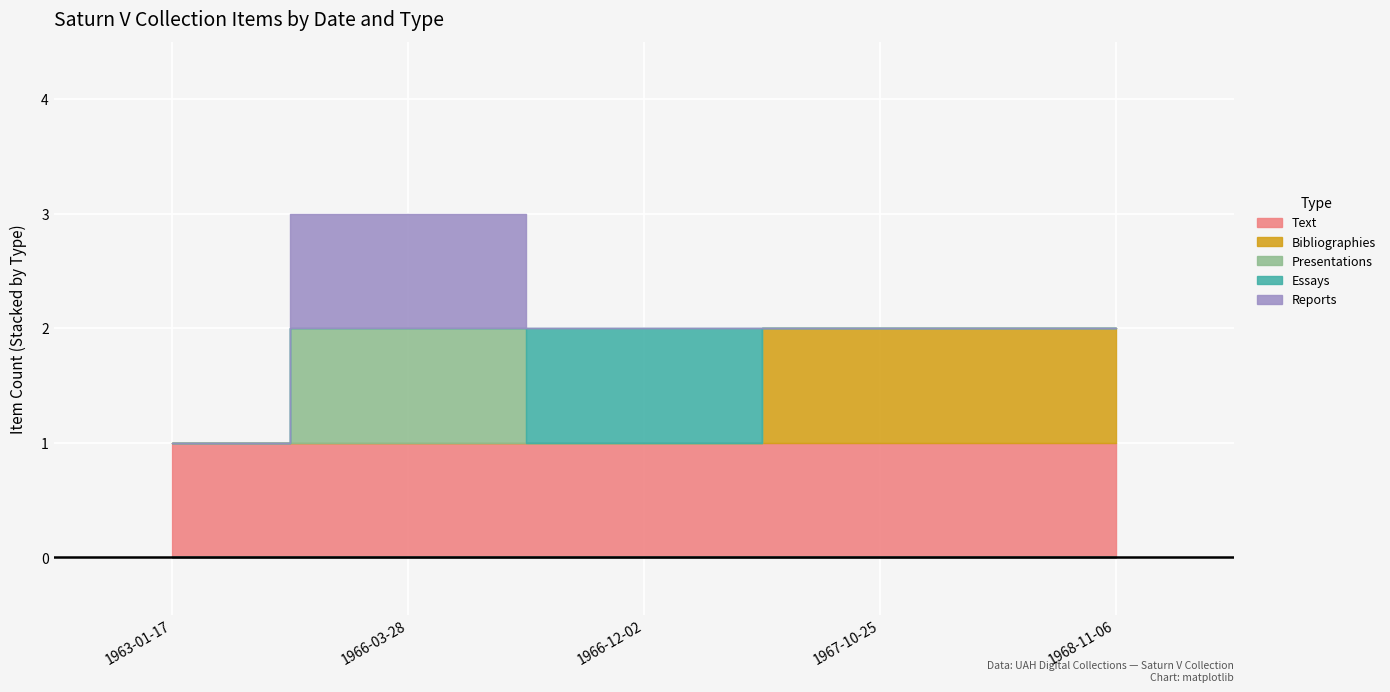

Count the number of data series in this chart.

5